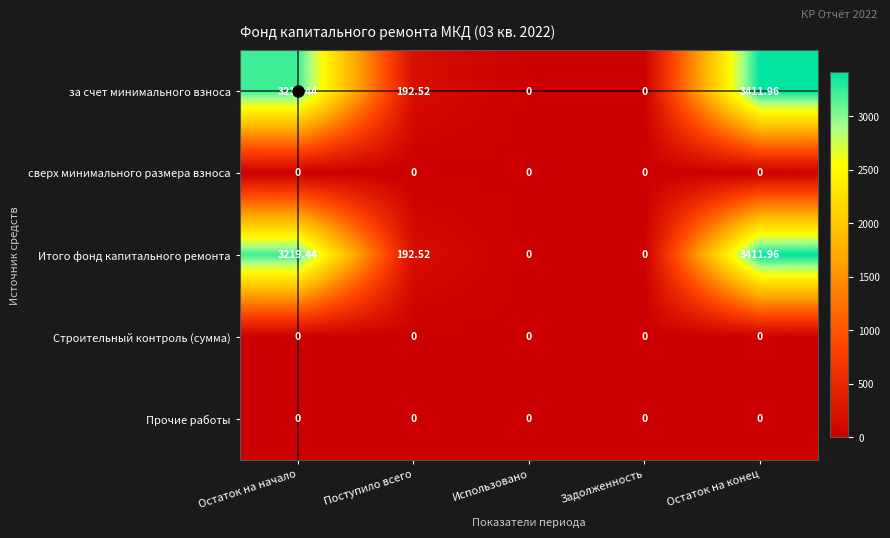

At which category is the sum across all series the highest?

Остаток на конец